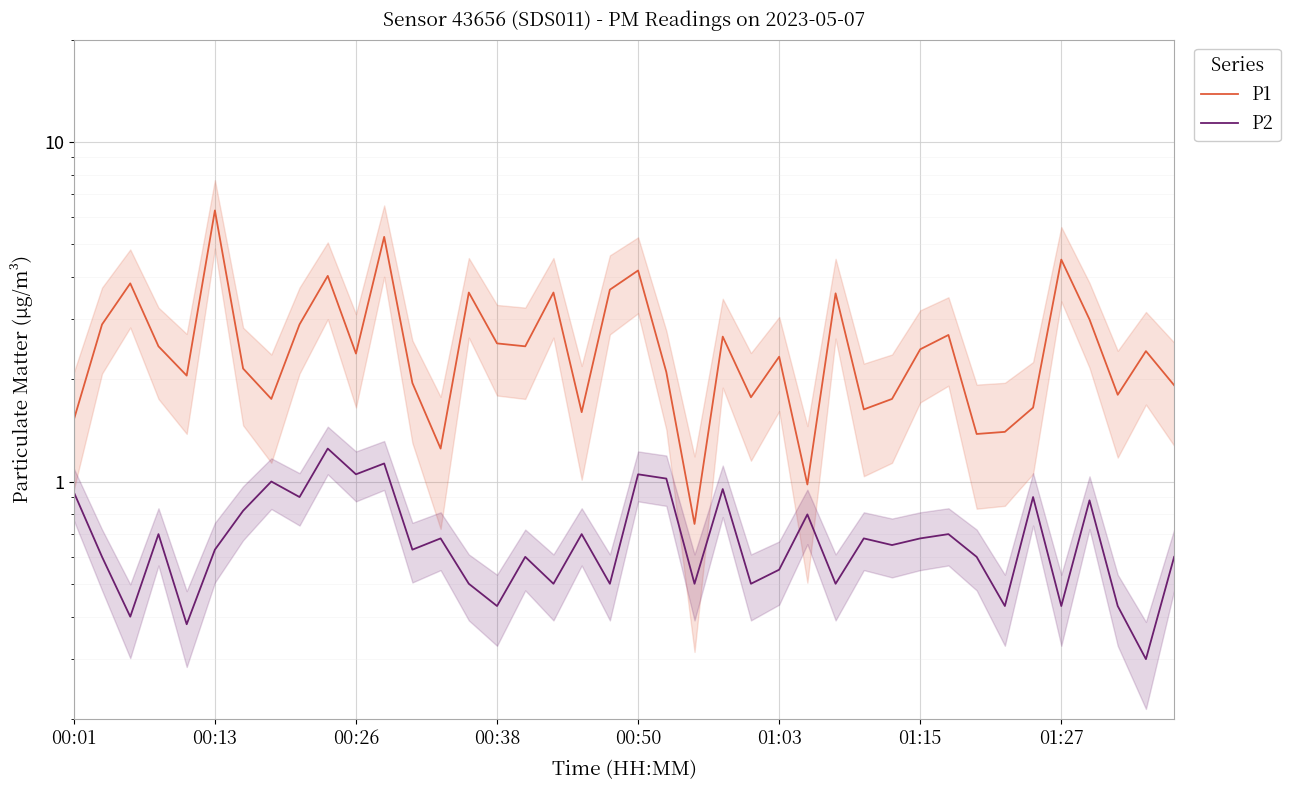

Rank the series by their average value, from highest to lowest.

P1, P2